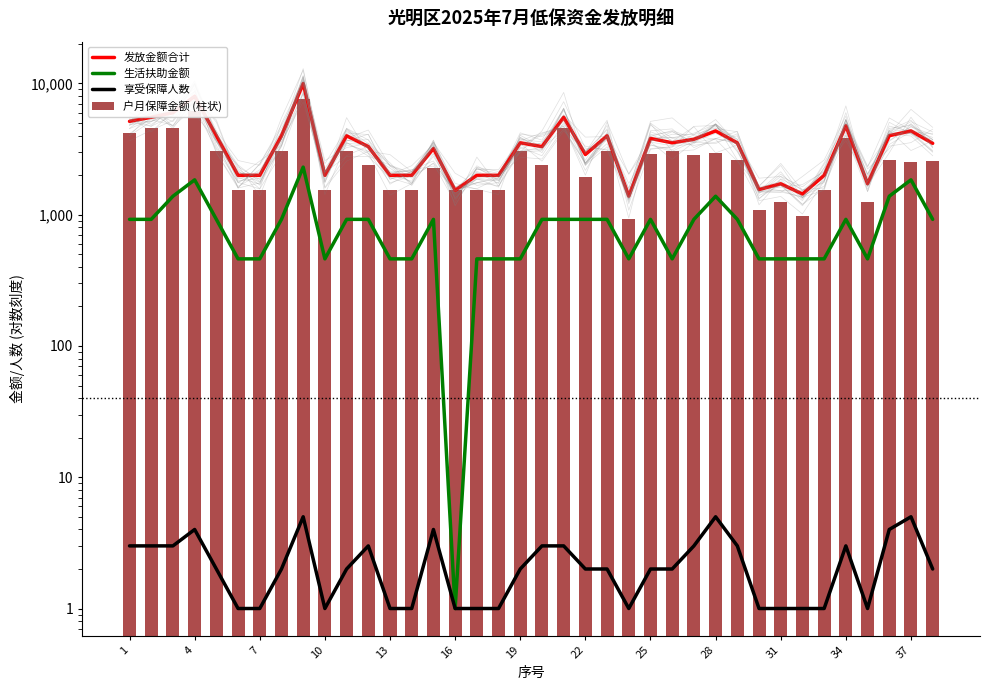

What is the average value of the 户月保障金额 (柱状) series?

2669